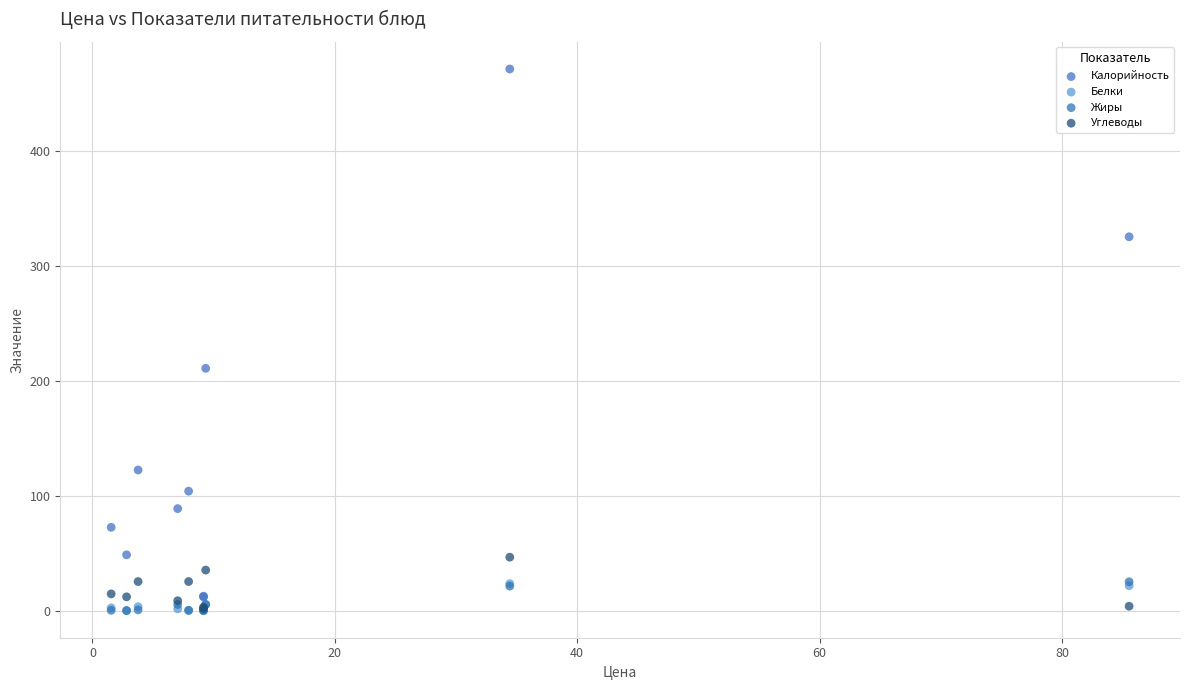

What are all the series names shown in the legend?

Калорийность, Белки, Жиры, Углеводы